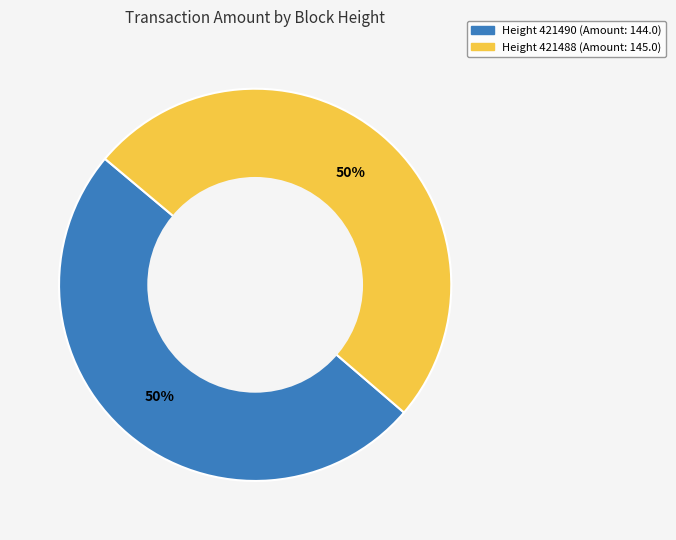

To the nearest percent, what is the average slice percentage?

50%